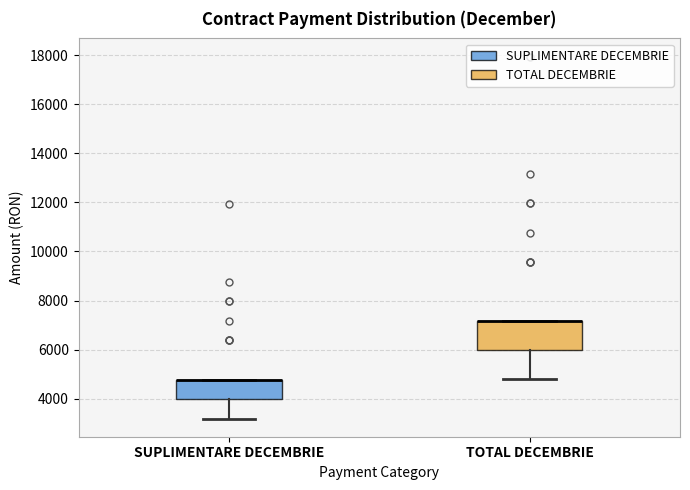

Which box is the tallest, from its lower edge to its upper edge?

TOTAL DECEMBRIE